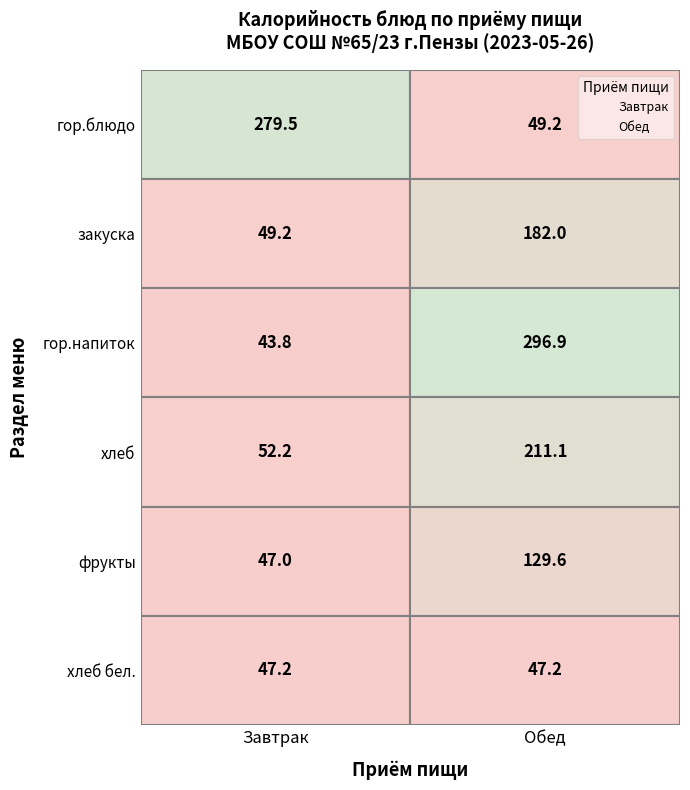

What are all the series names shown in the legend?

Завтрак, Обед